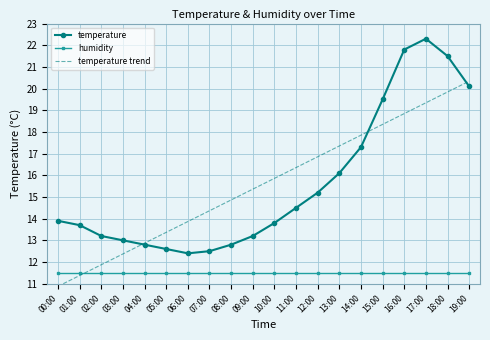

How many series are shown in this chart?

3